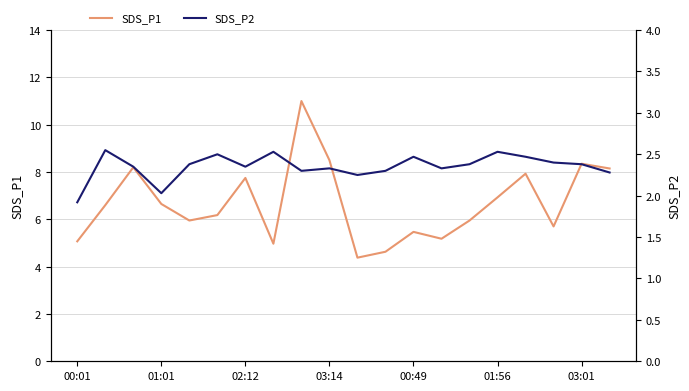

True or false: SDS_P1 has a value of 6.0 at 14.

True